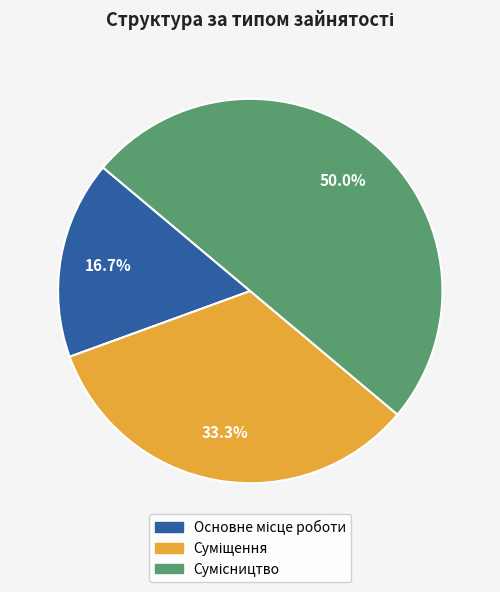

Which slice is the largest?

Сумісництво